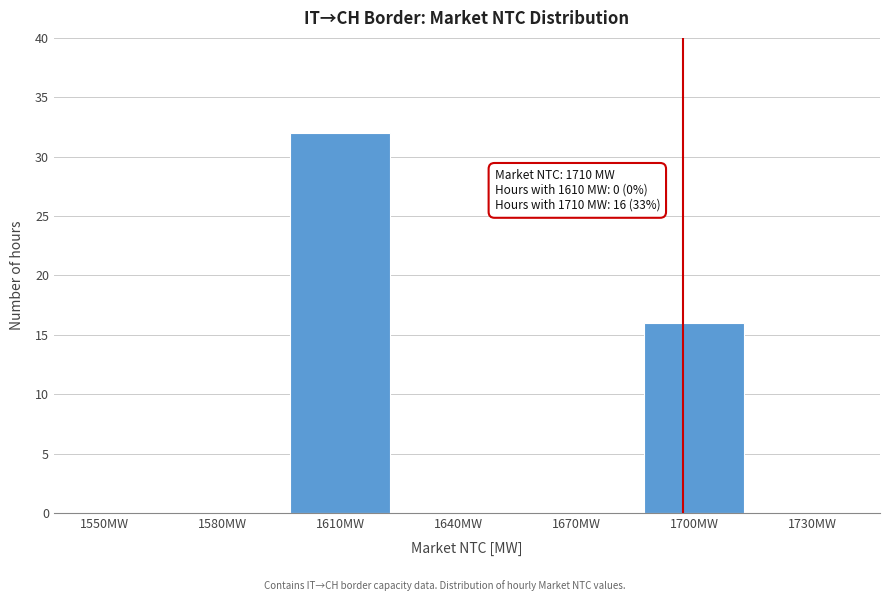

Reading left to right, what are all the values shown in this chart?

1550MW=0	1580MW=0	1610MW=32	1640MW=0	1670MW=0	1700MW=16	1730MW=0